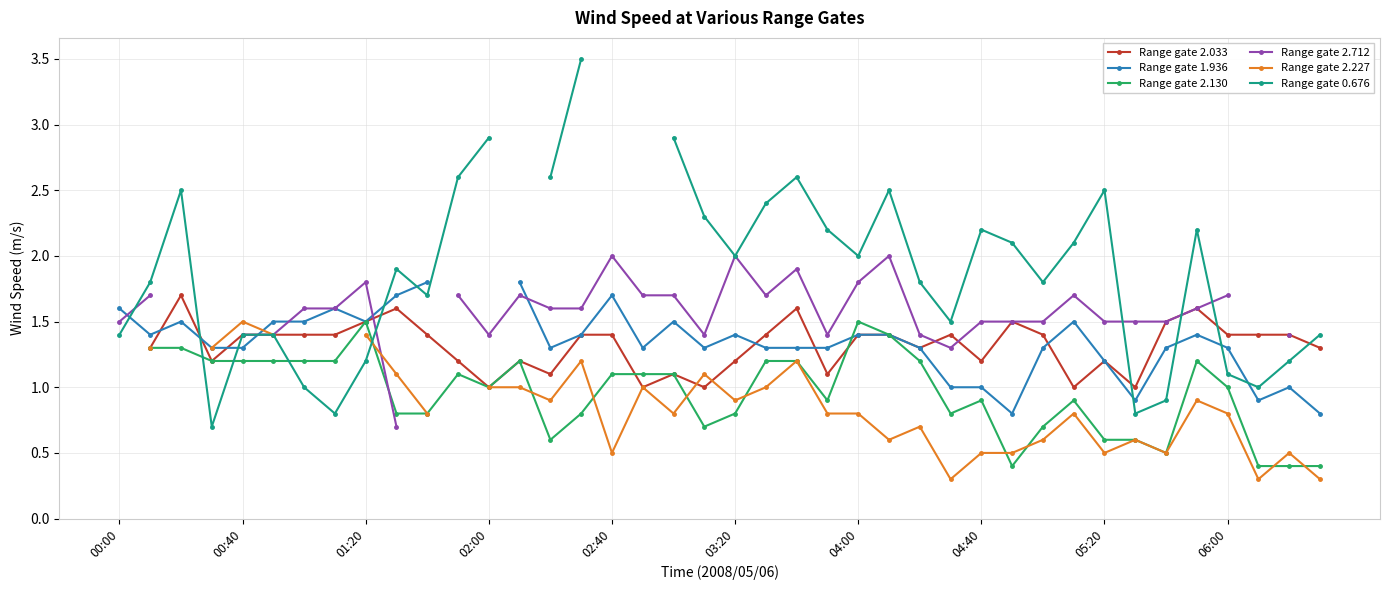

What is the spread (max minus min) of values at 34?

1.0